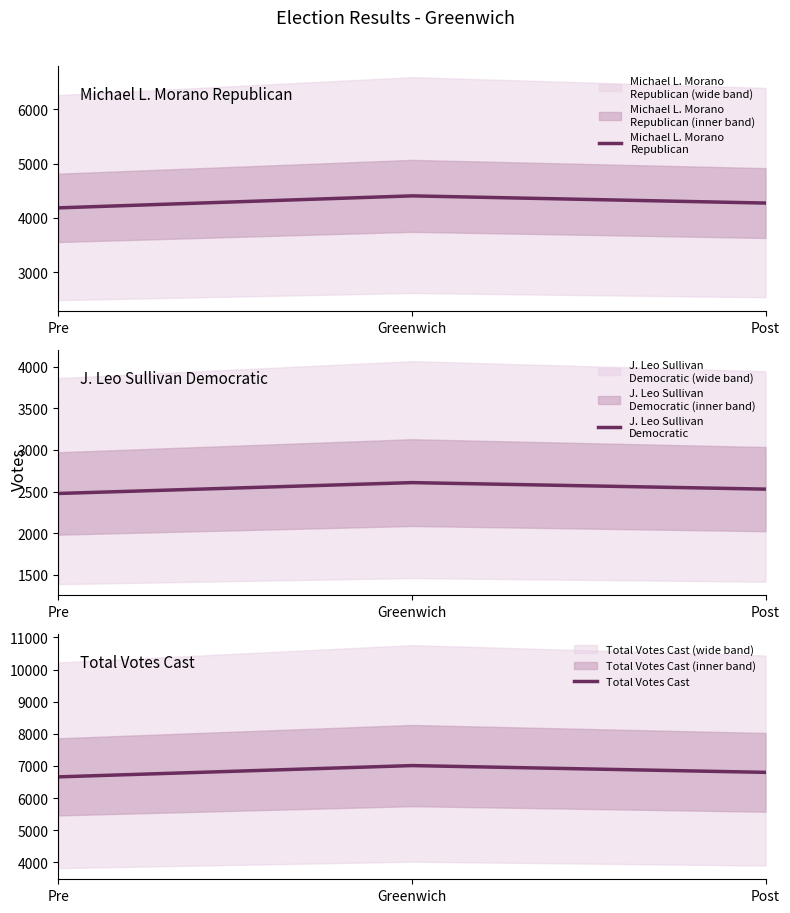

List the labels in order of Michael L. Morano
Republican value, smallest first.

Pre, Post, Greenwich